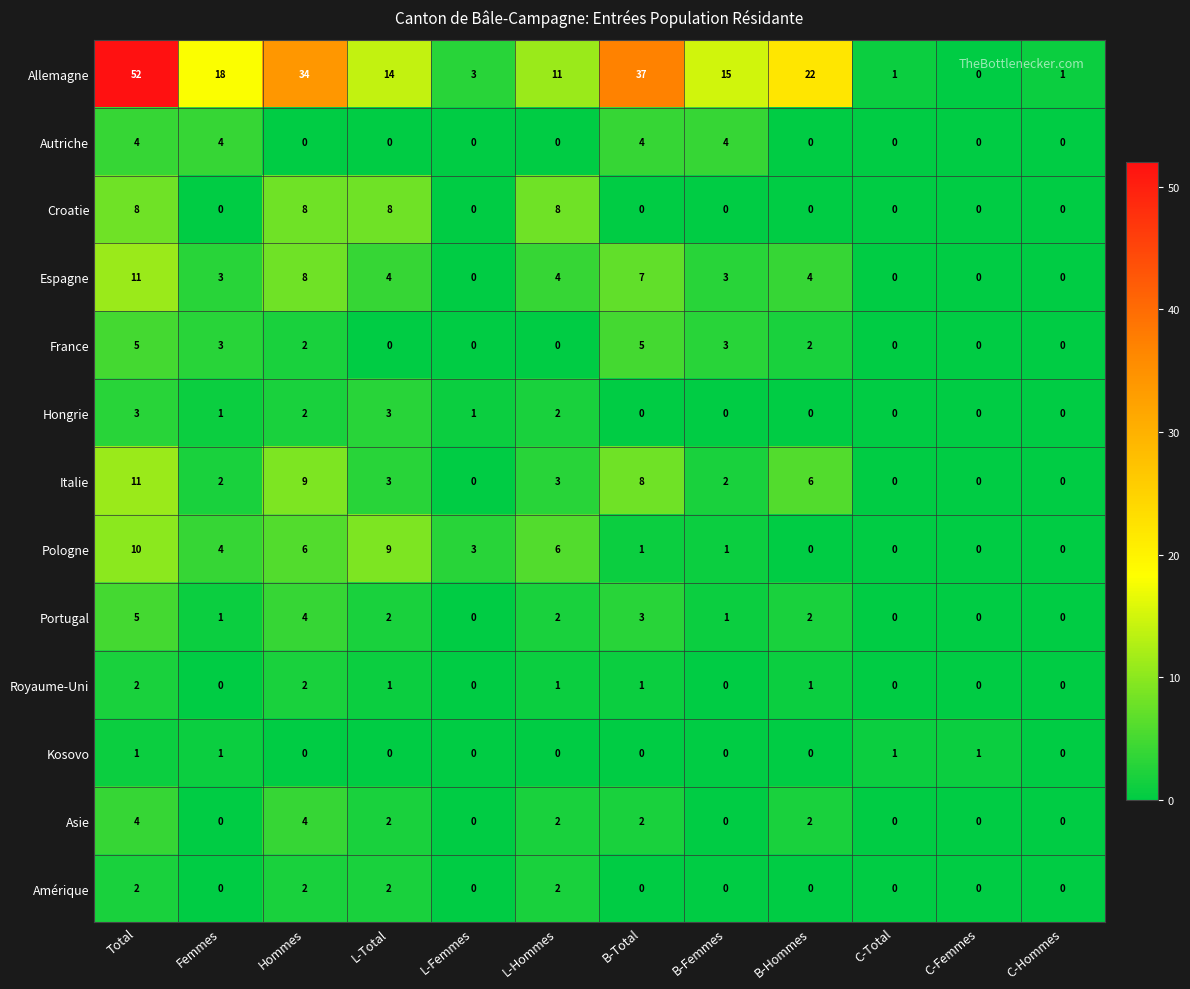

Which series has the largest total across all categories?

Allemagne